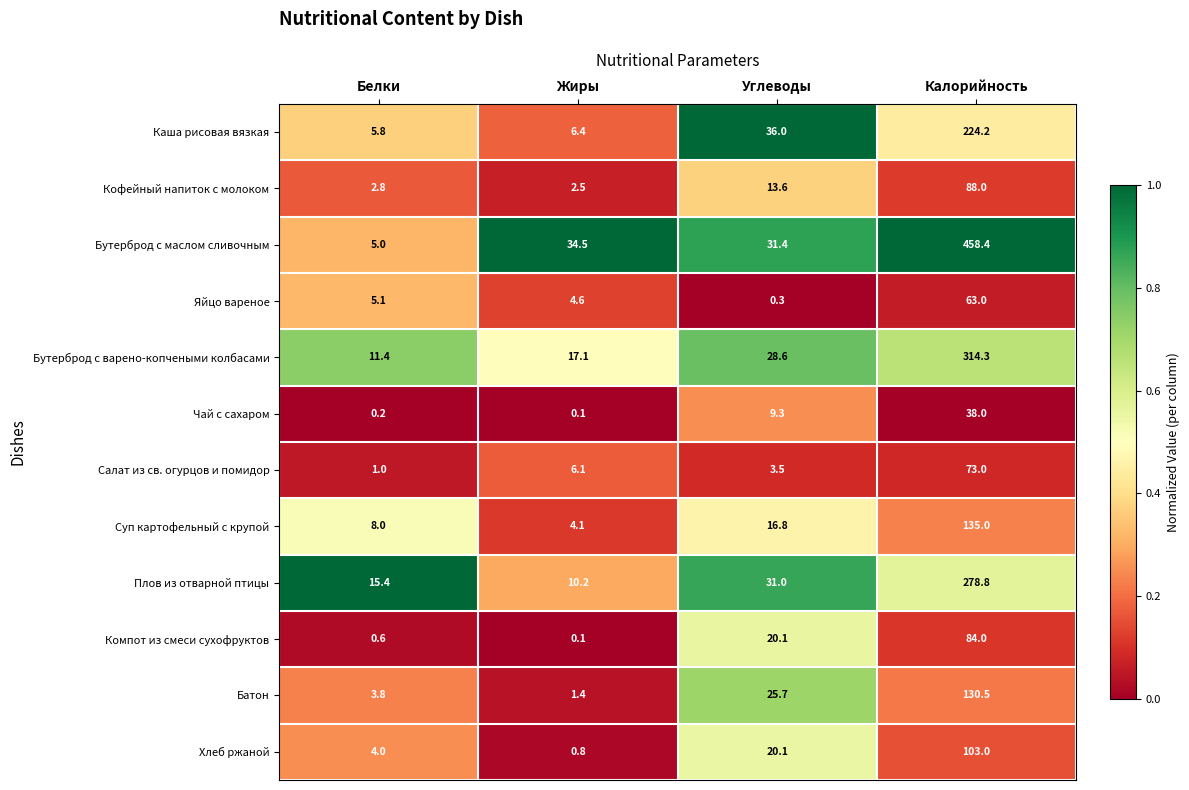

What is the spread (max minus min) of values at Калорийность?

420.4